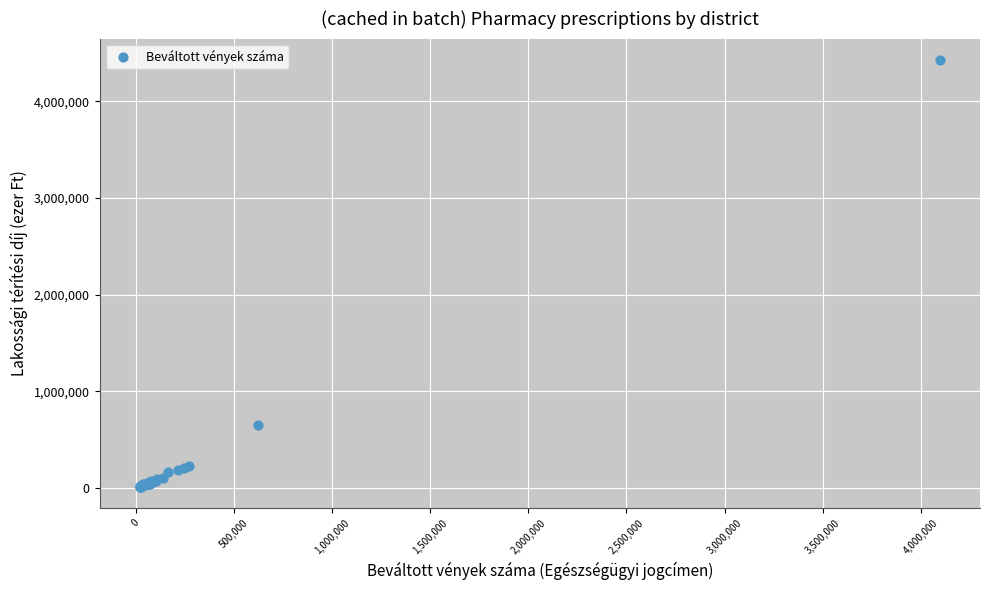

What Y value in the scatter plot is closest to 2220211?

650801